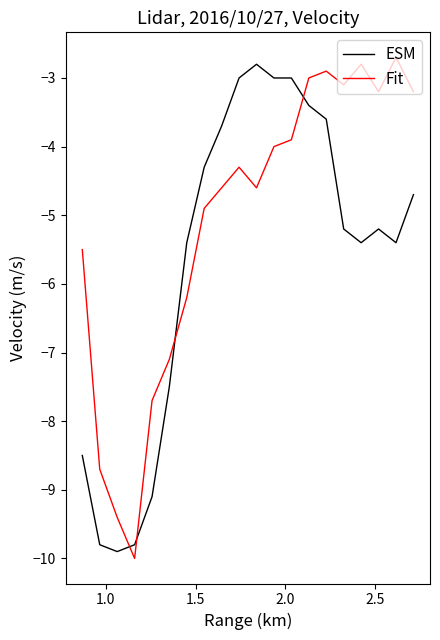

Which series has the largest total across all categories?

Fit